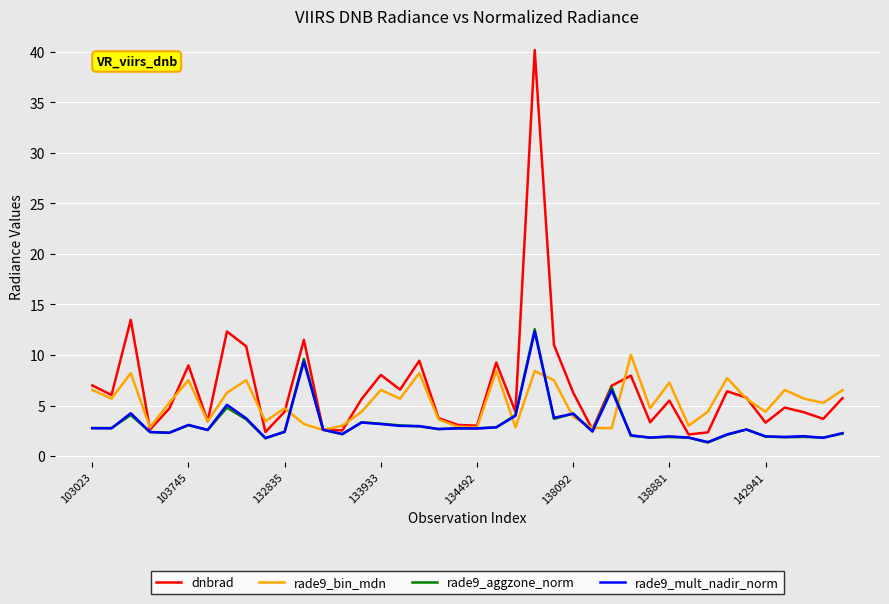

True or false: dnbrad and rade9_bin_mdn intersect in this chart.

True